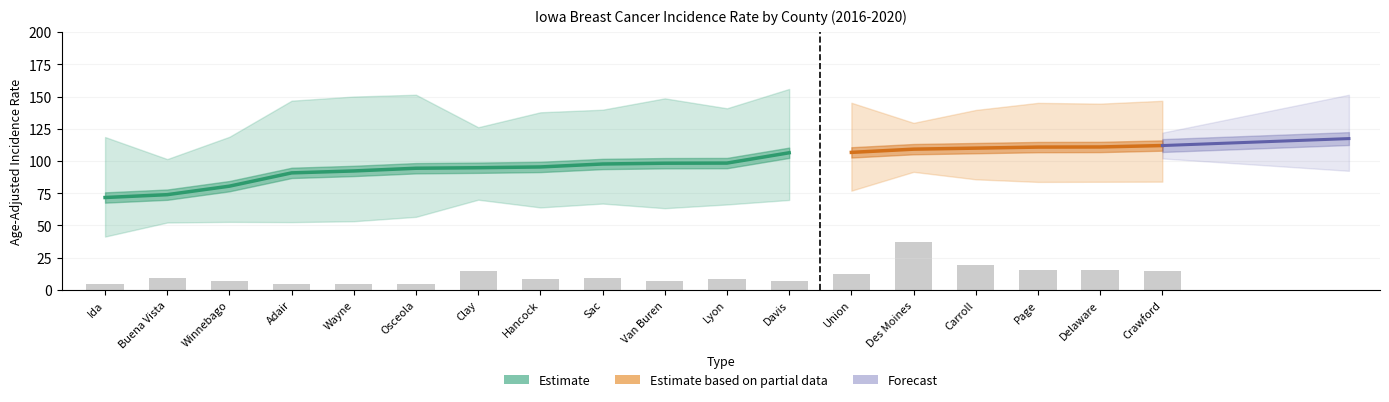

What is the sum of the Upper CI values at Buena Vista and Delaware?

246.0